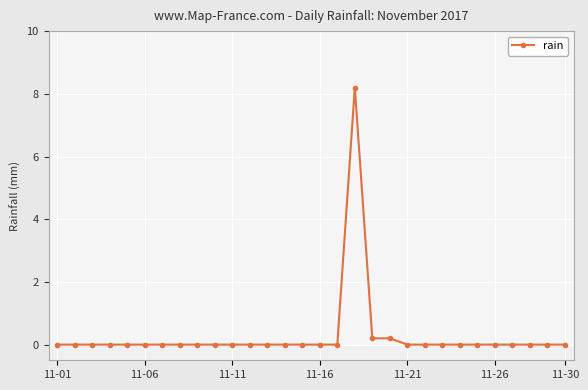

Reading left to right, what are all the values shown in this chart?

0.0	0.0	0.0	0.0	0.0	0.0	0.0	0.0	0.0	0.0	0.0	0.0	0.0	0.0	0.0	0.0	0.0	8.2	0.2	0.2	0.0	0.0	0.0	0.0	0.0	0.0	0.0	0.0	0.0	0.0